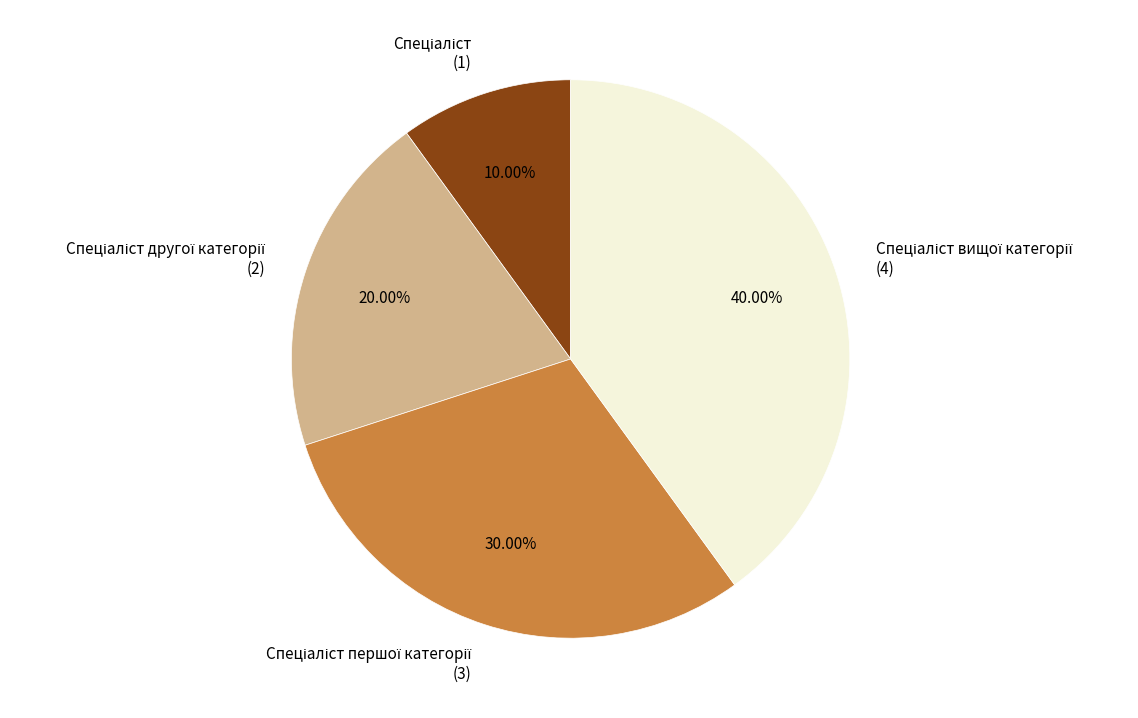

Does any single category account for the majority?

No